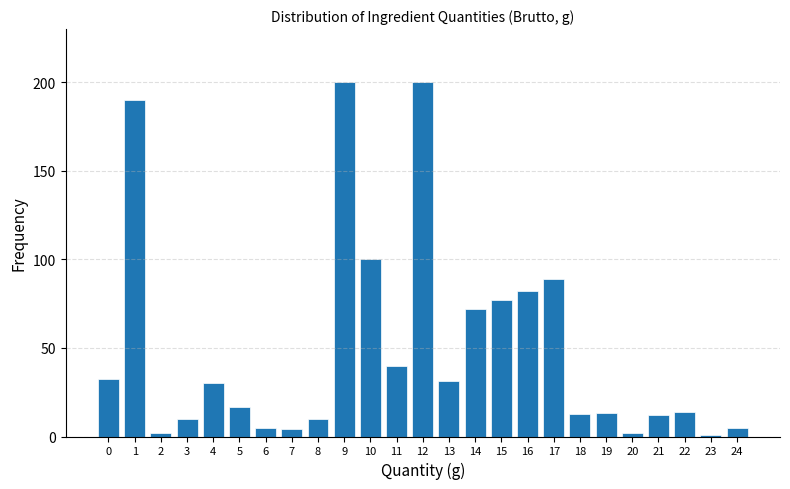

What is the sum of all values?

1250.8